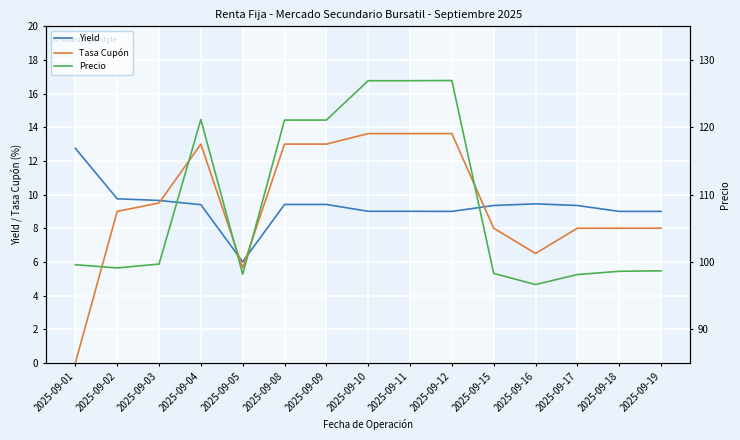

What is the maximum value shown in the chart?

127.0